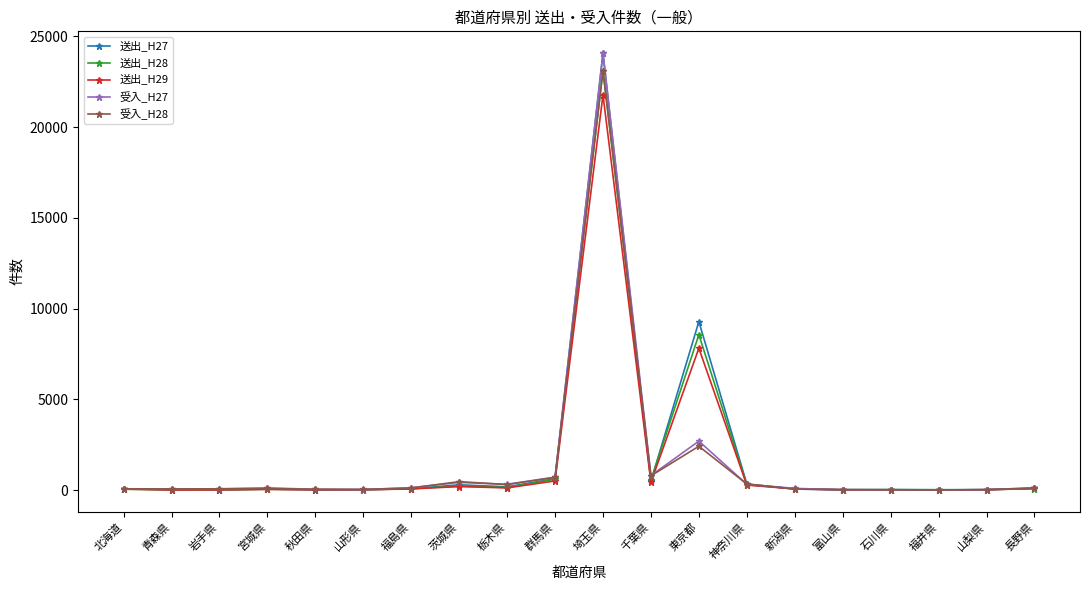

True or false: 送出_H29 has more than 2 interior local peaks.

True